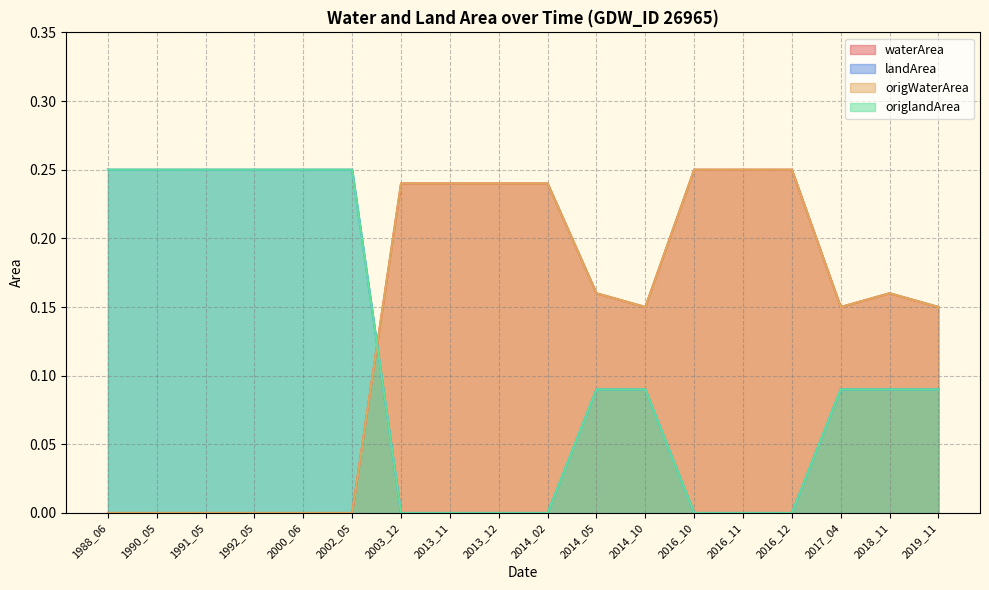

How many values in origWaterArea are above zero?

12